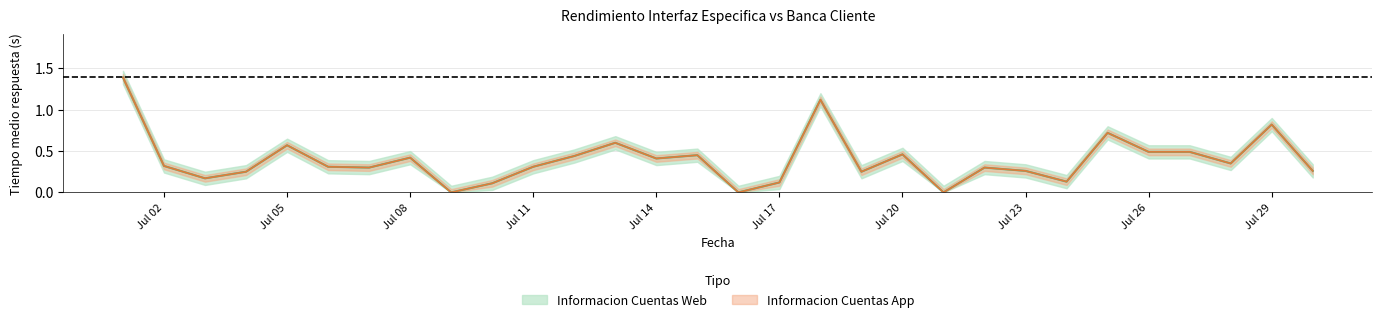

What is the value of the Informacion Cuentas Web point at the 14th from the left?

0.4